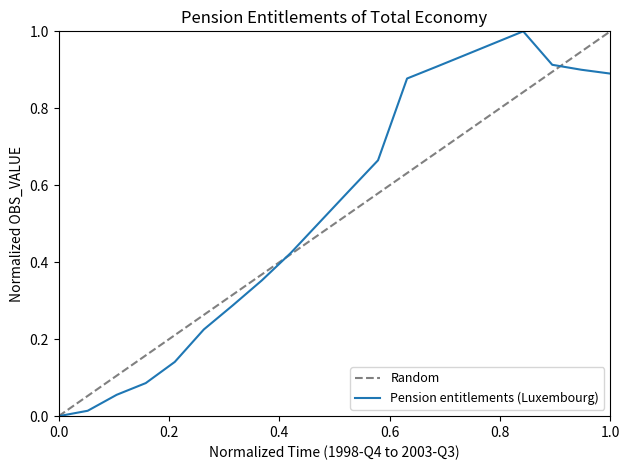

At which category does the chart reach its peak across all series?

2002-Q4